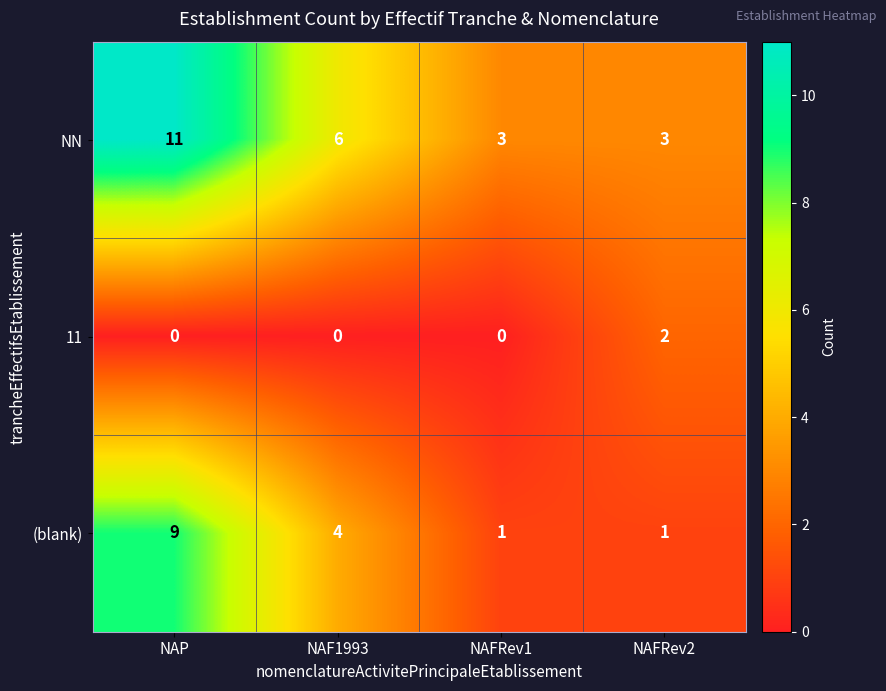

At which category is the sum across all series the highest?

NAP